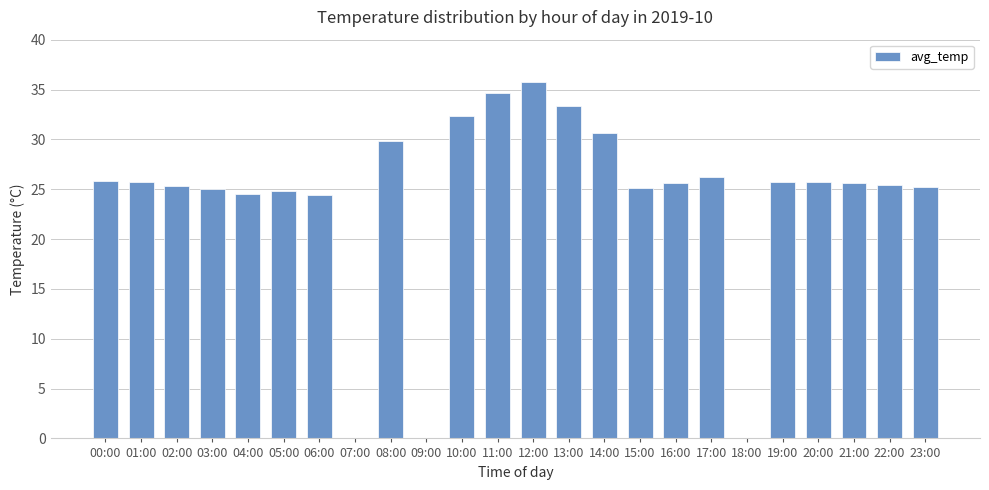

What is the change in value from 04:00 to 13:00?

+8.8